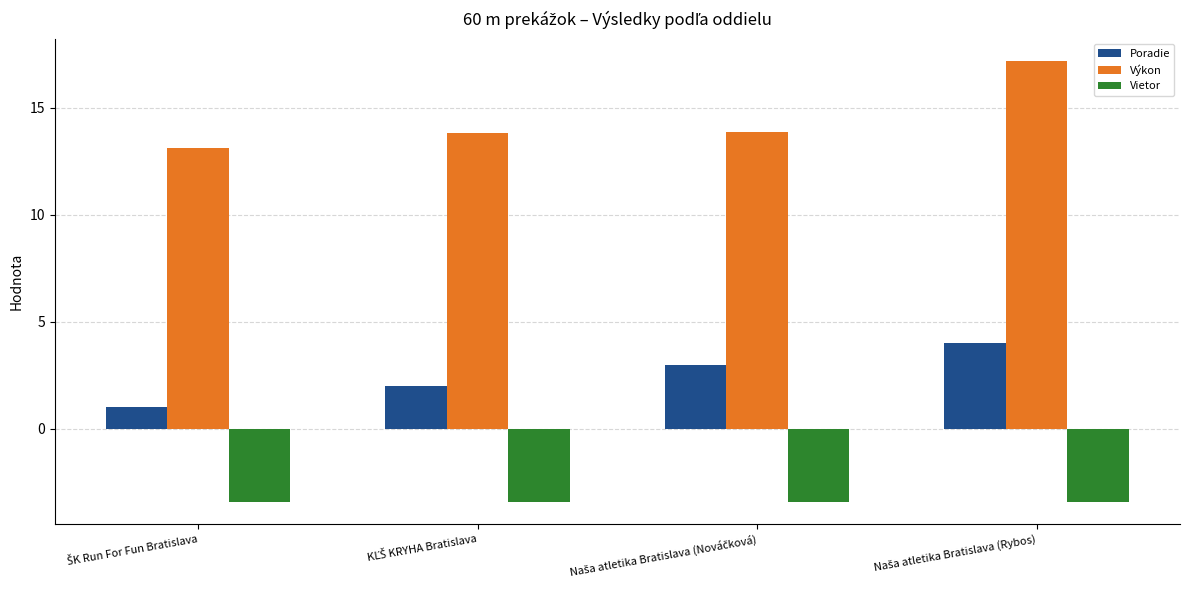

What is the minimum value for Poradie?

1.0